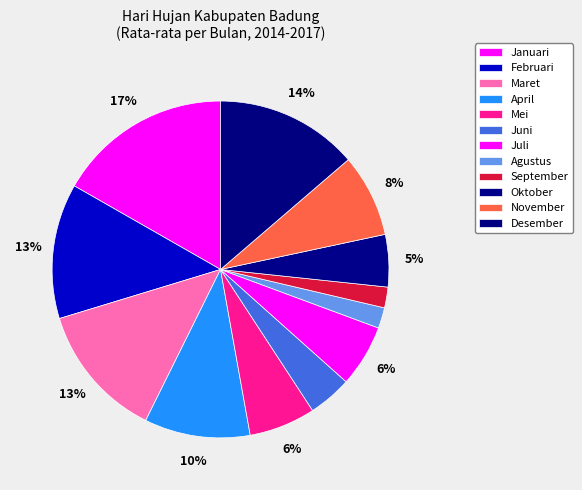

The Desember slice represents 1% of the pie. True or false?

False